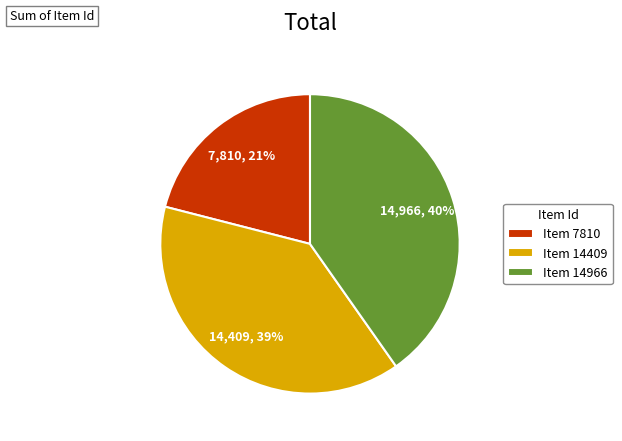

Do Item 14409 and Item 7810 together represent more than half of the pie?

Yes